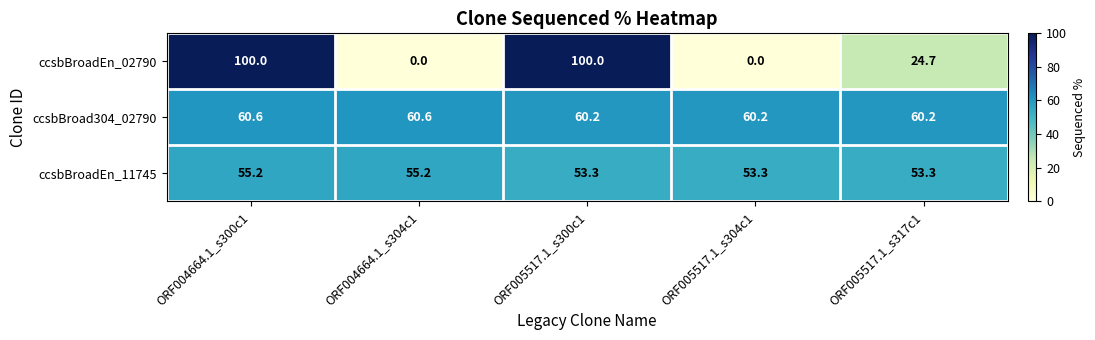

Rank the series at ORF005517.1_s300c1 from lowest to highest value.

ccsbBroadEn_11745, ccsbBroad304_02790, ccsbBroadEn_02790